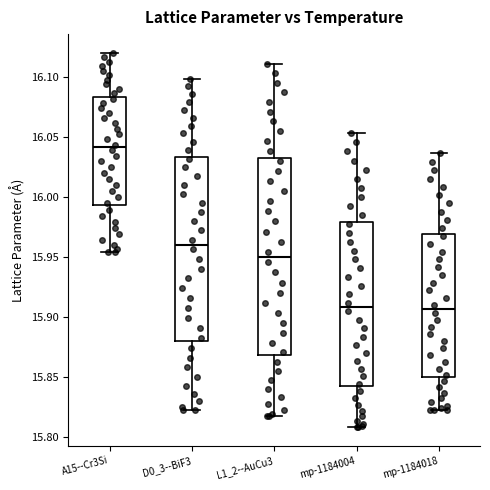

Which box is the tallest, from its lower edge to its upper edge?

L1_2--AuCu3